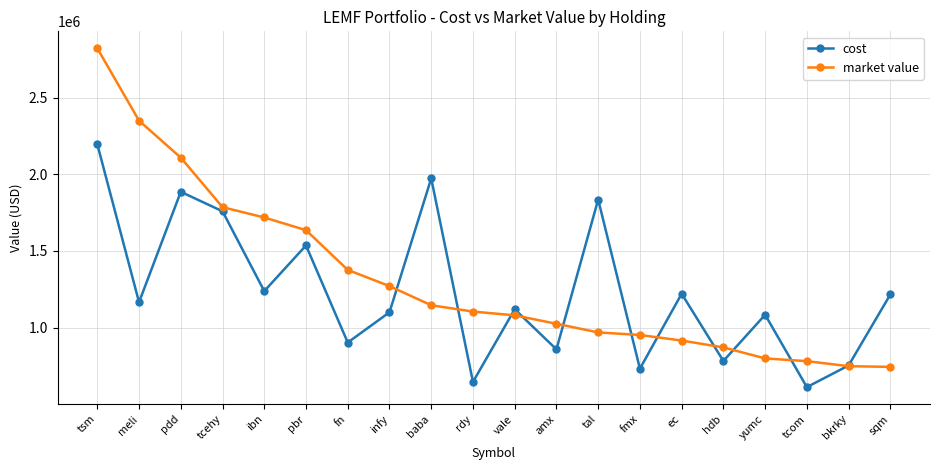

At which category is the sum across all series the highest?

tsm